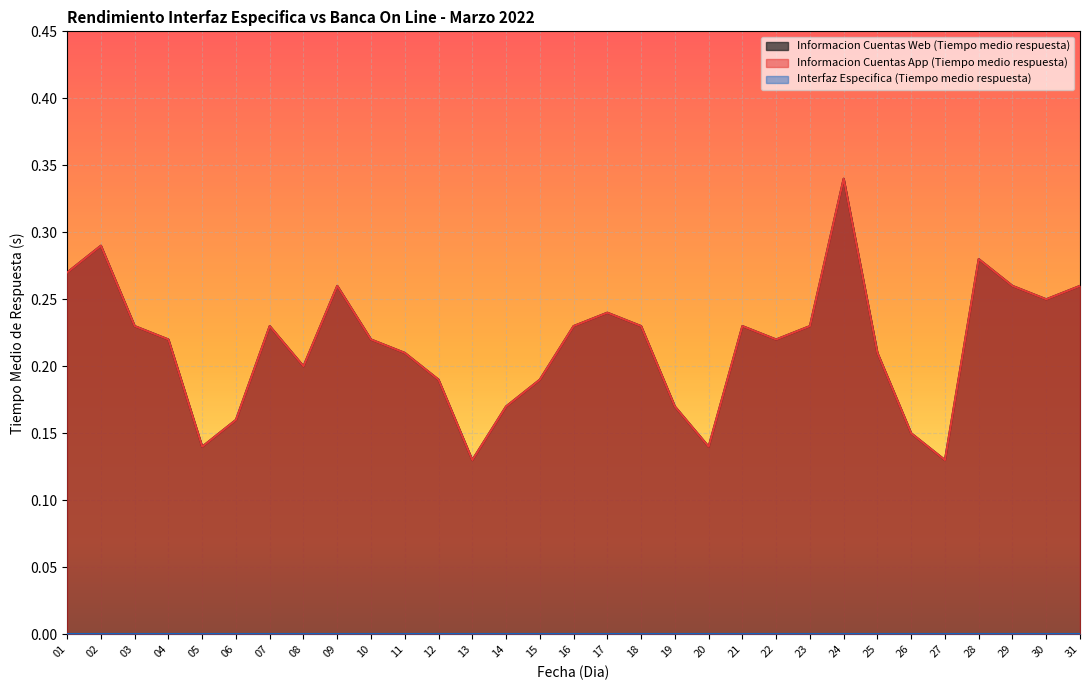

List the series in order of their peak value, lowest first.

Informacion Cuentas Web (Tiempo medio respuesta), Informacion Cuentas App (Tiempo medio respuesta)